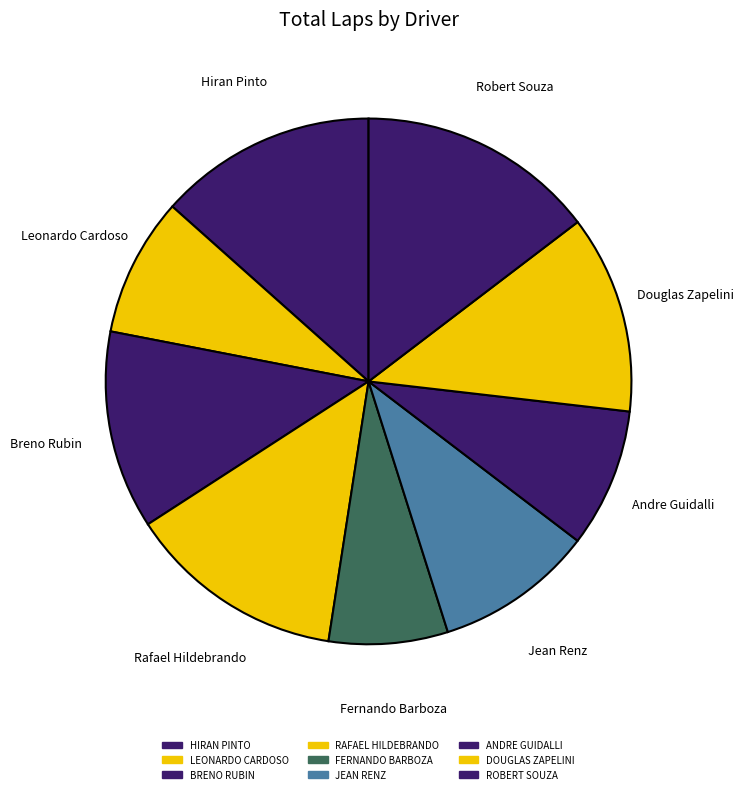

Between LEONARDO CARDOSO and BRENO RUBIN, which is larger?

BRENO RUBIN